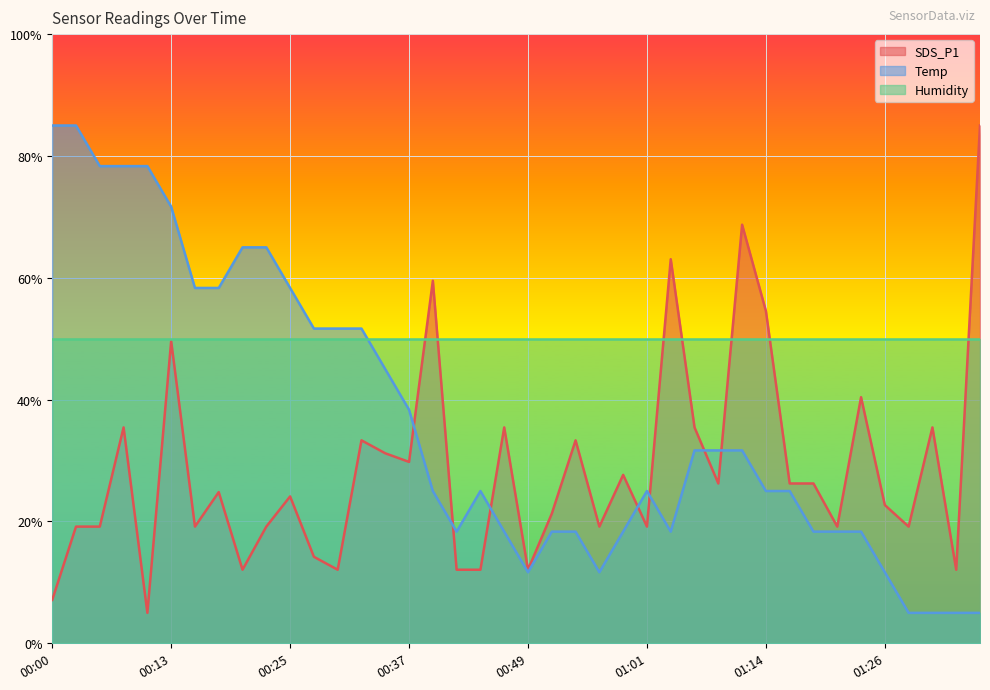

What is the average value of the SDS_P1 series?

28.5